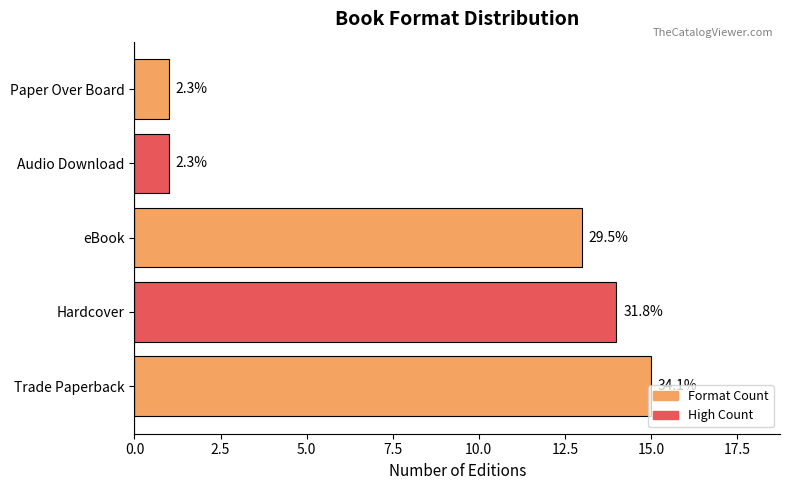

What is the difference between the second highest and minimum values?

13